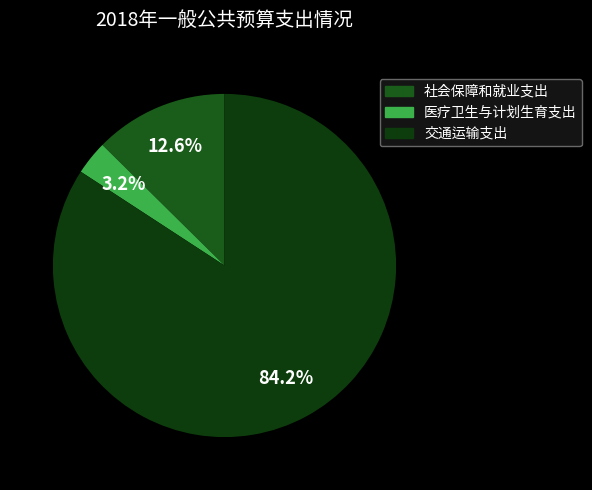

What is the ratio of the value at 交通运输支出 to the value at 社会保障和就业支出?

6.7